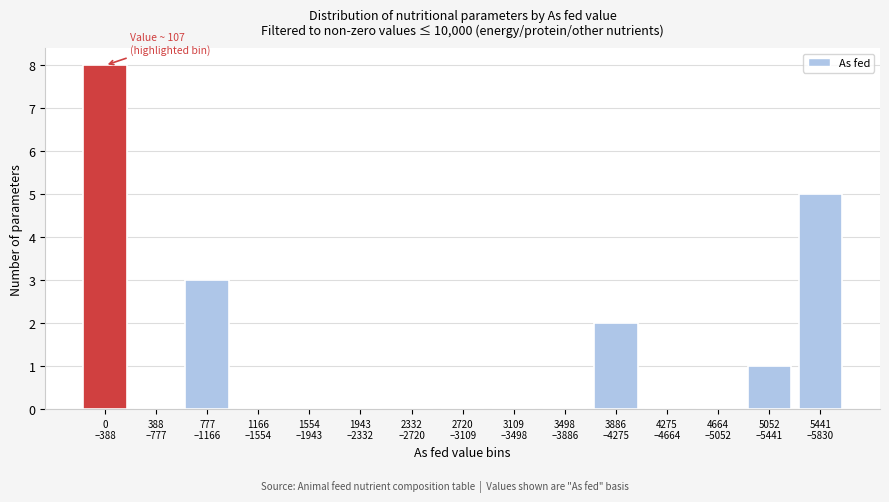

What is the sum of all values?

19